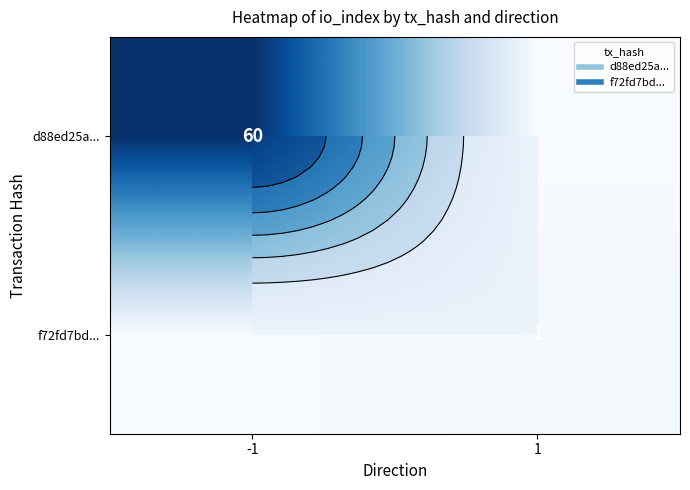

List the labels in order of d88ed25a... value, smallest first.

1, -1